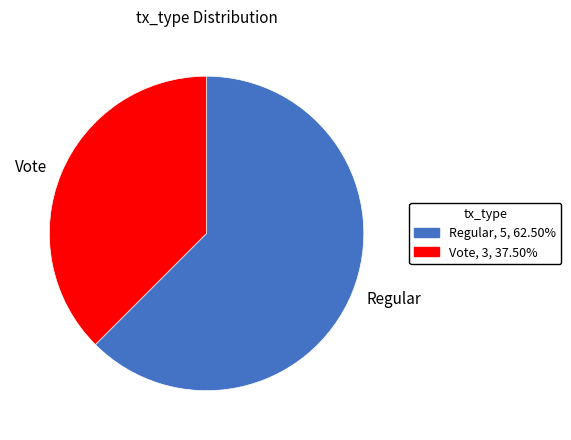

Rank the categories by value from lowest to highest.

Vote, Regular